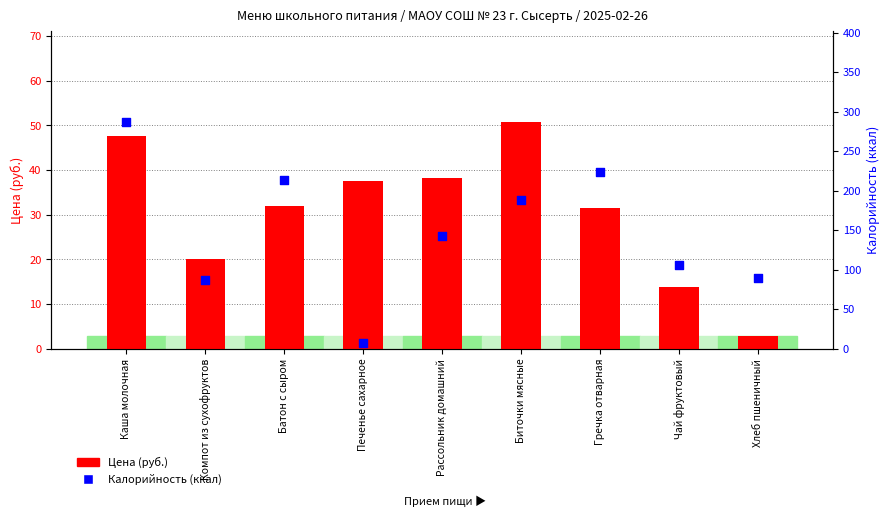

At how many categories does at least one series exceed 260?

1